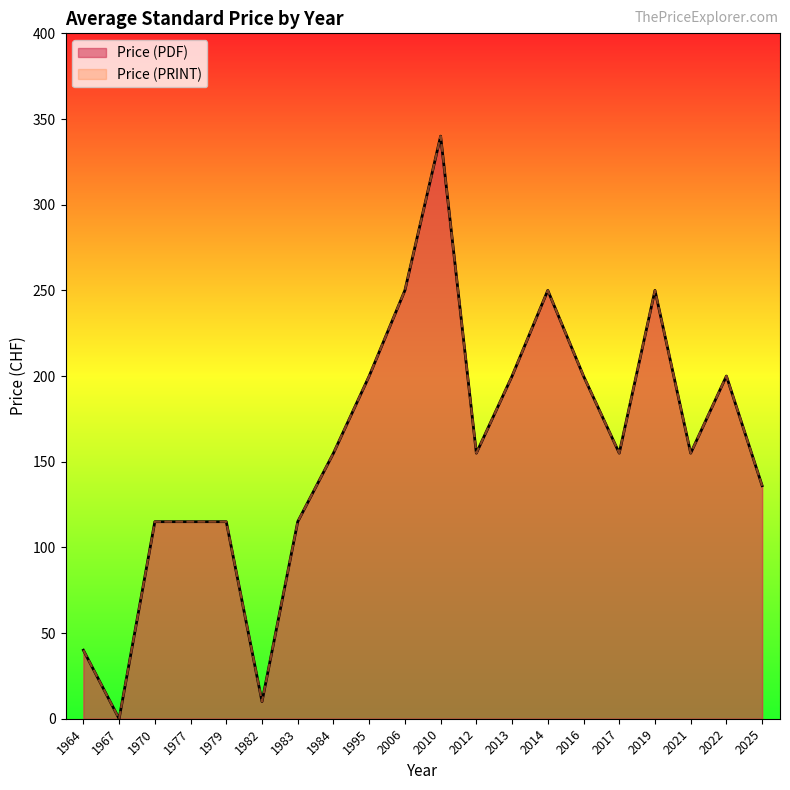

What is the value of the Price (PDF) point at the 16th from the left?

155